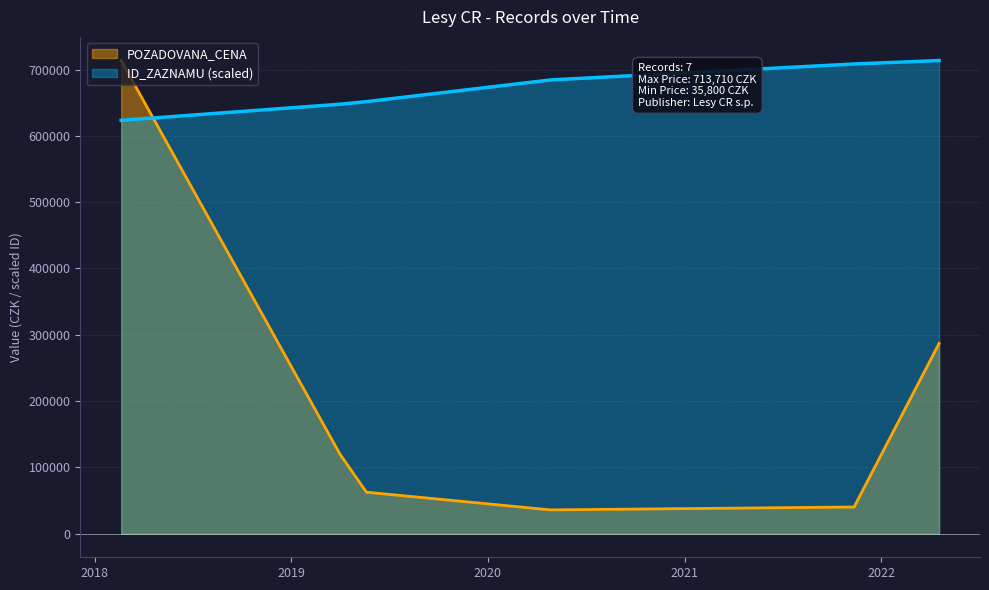

How many intersections are there between POZADOVANA_CENA and ID_ZAZNAMU?

1